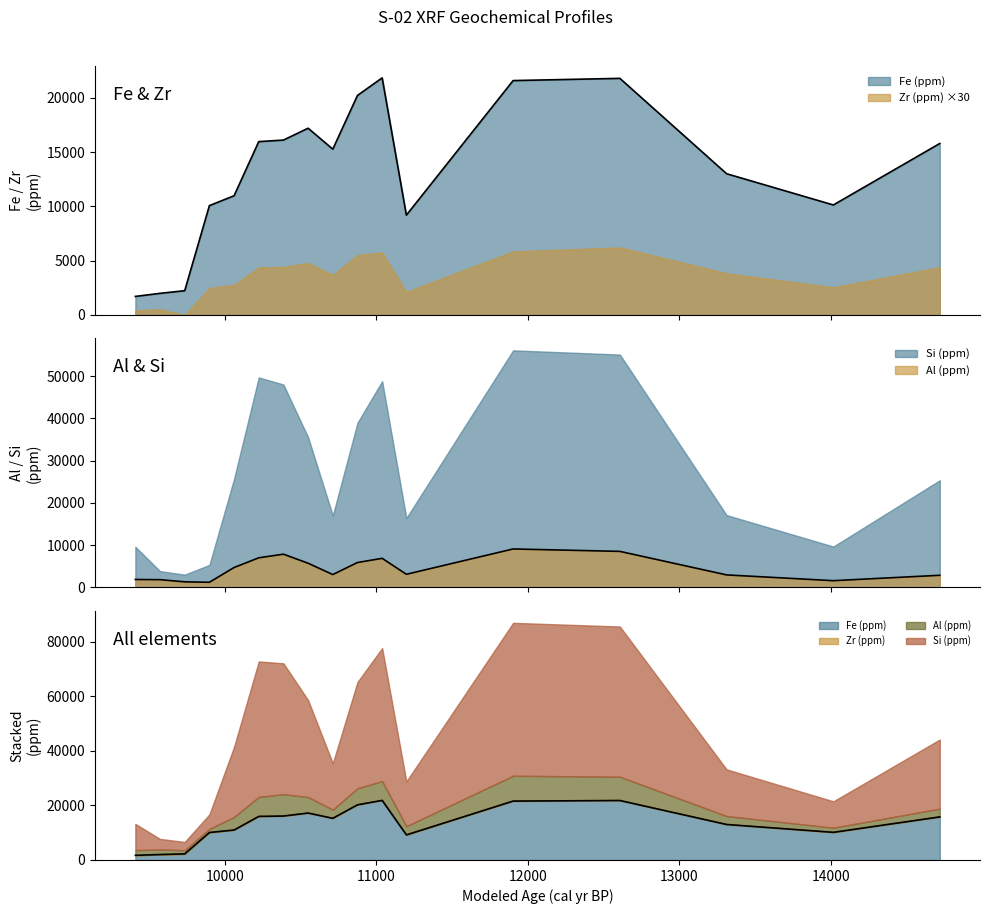

At which label does Fe (ppm) first exceed 15277?

10223